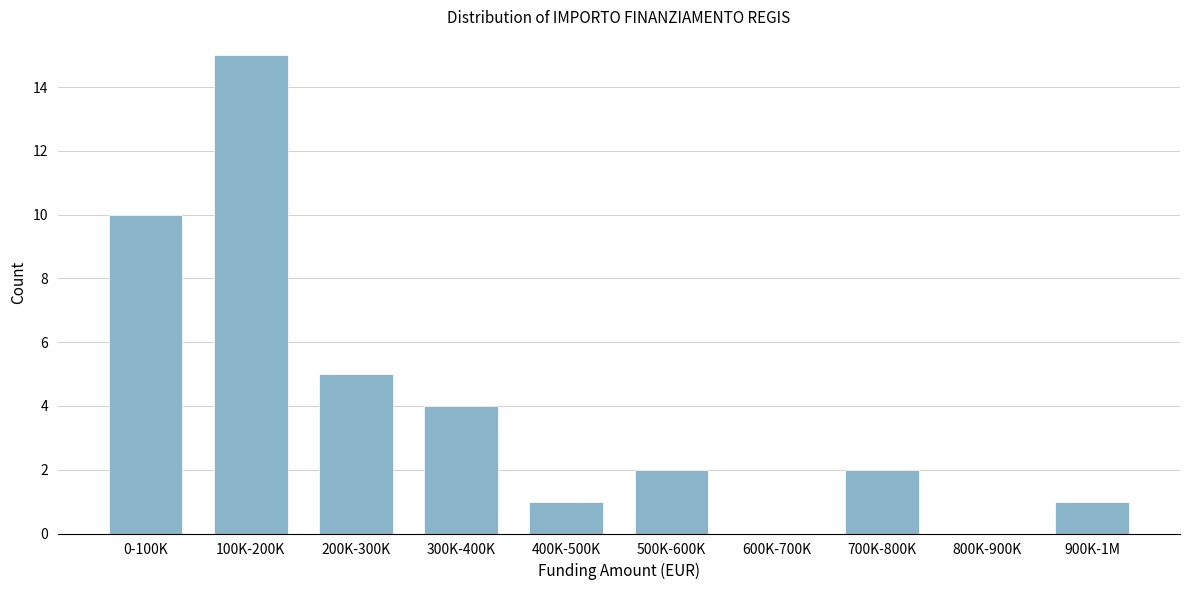

Reading left to right, list all the values displayed in this chart.

0-100K=10	100K-200K=15	200K-300K=5	300K-400K=4	400K-500K=1	500K-600K=2	600K-700K=0	700K-800K=2	800K-900K=0	900K-1M=1